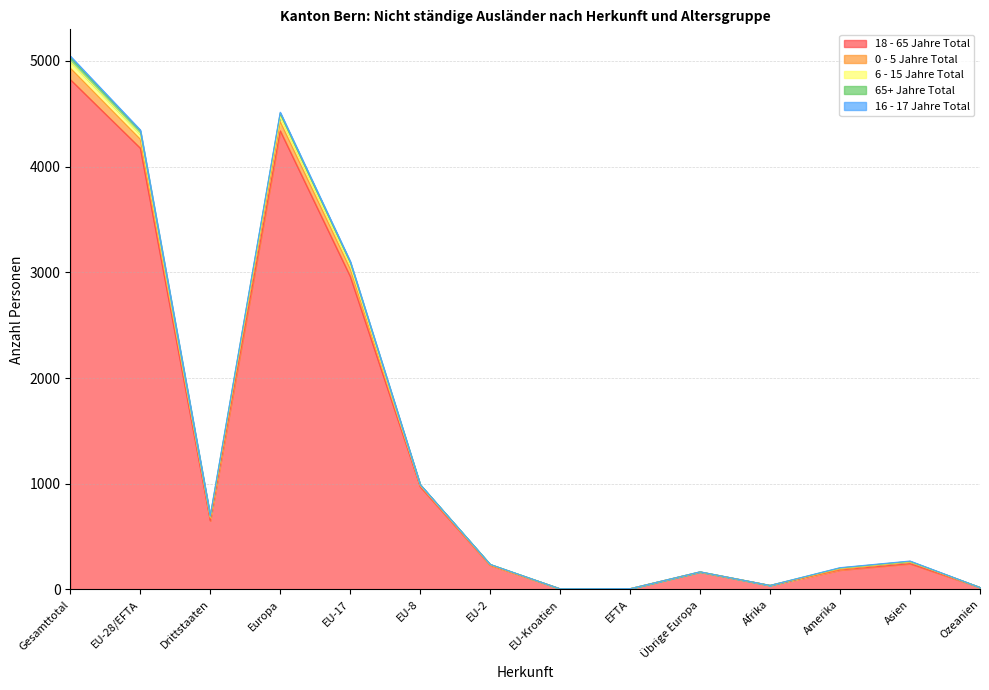

Is it true that 0 - 5 Jahre Total equals 88 at EU-2?

False